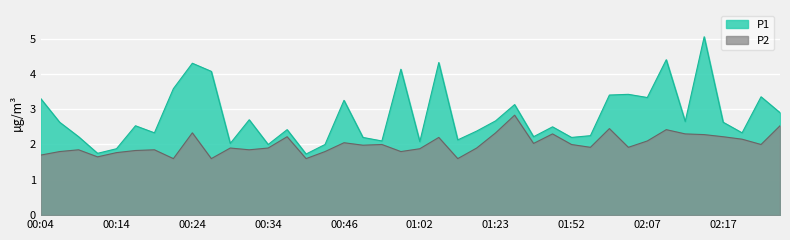

True or false: P1 and P2 intersect in this chart.

False